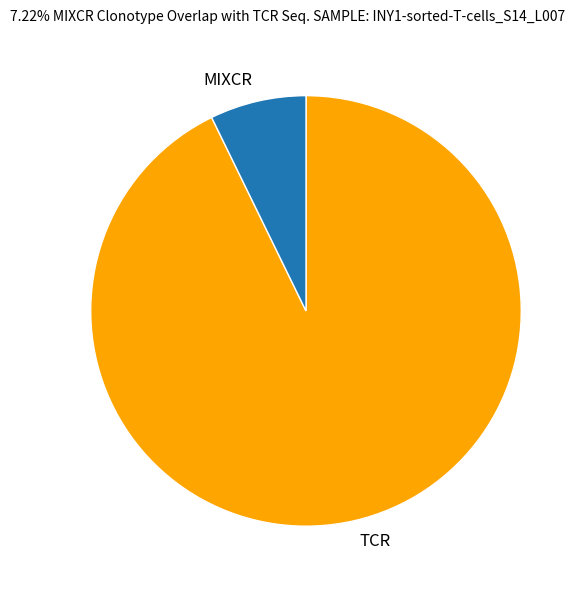

Which slice is the smallest?

MIXCR